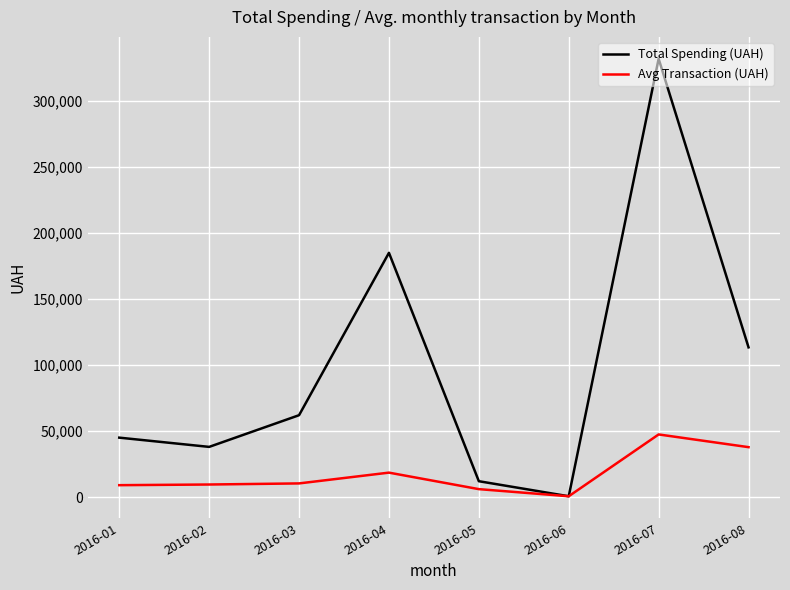

At which category is the sum across all series the highest?

2016-07